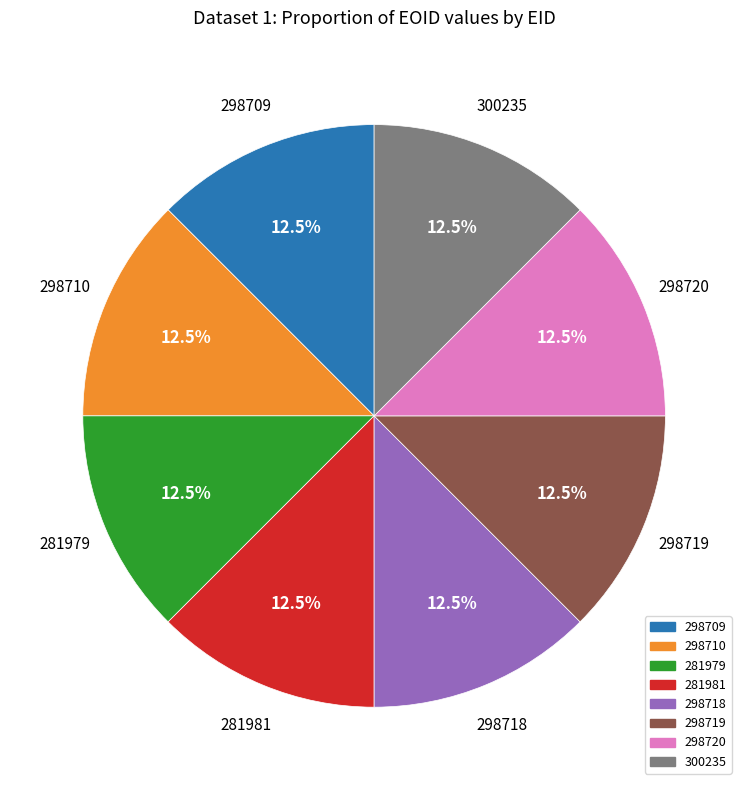

What percentage is NOT represented by 298719?

87.5%